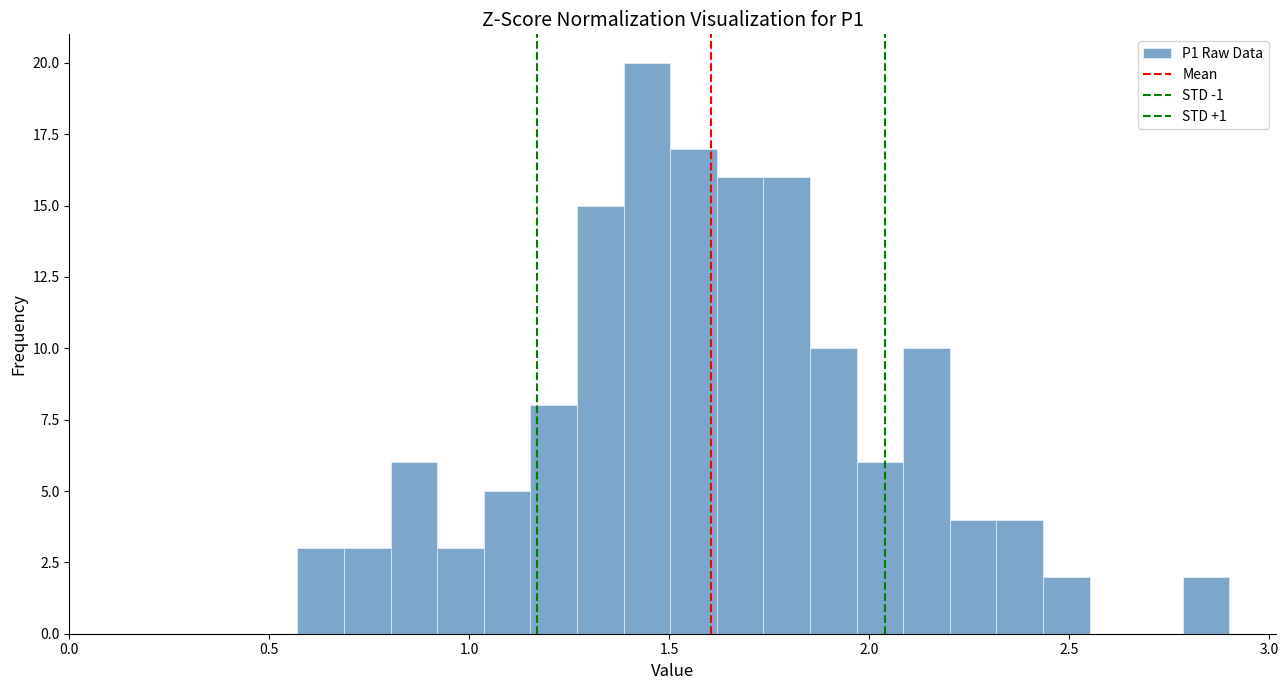

Around what value on the x-axis is the tallest bar? Give the approximate position of its centre, as read against the axis.

1.45